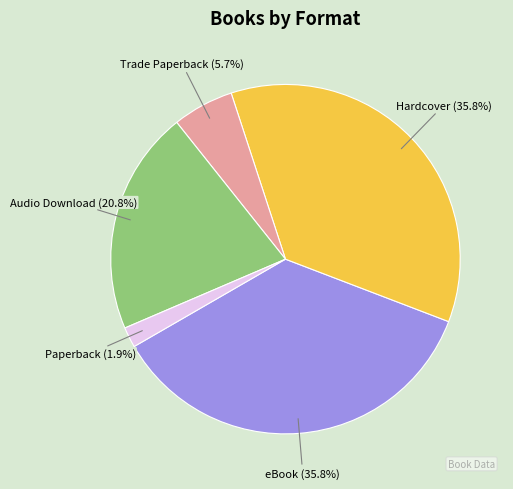

What portion of the pie excludes Hardcover?

64.2%